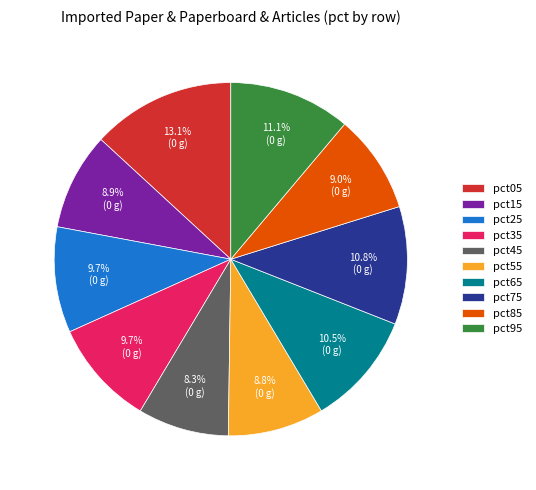

Do pct65 and pct55 together represent more than half of the pie?

No